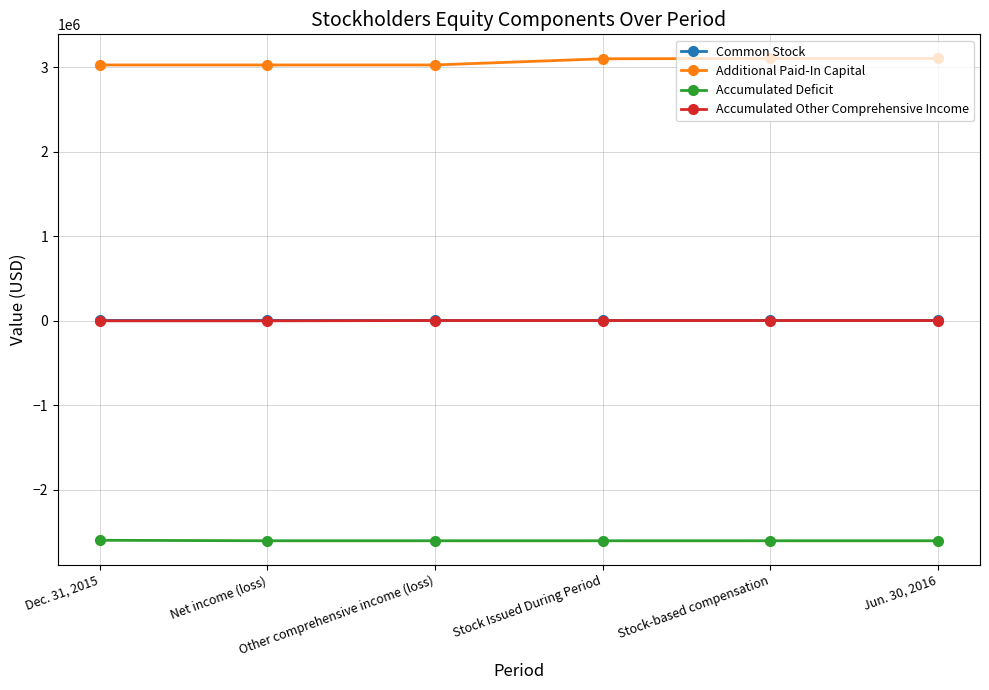

The value of Accumulated Other Comprehensive Income at Dec. 31, 2015 is -3722. True or false?

True